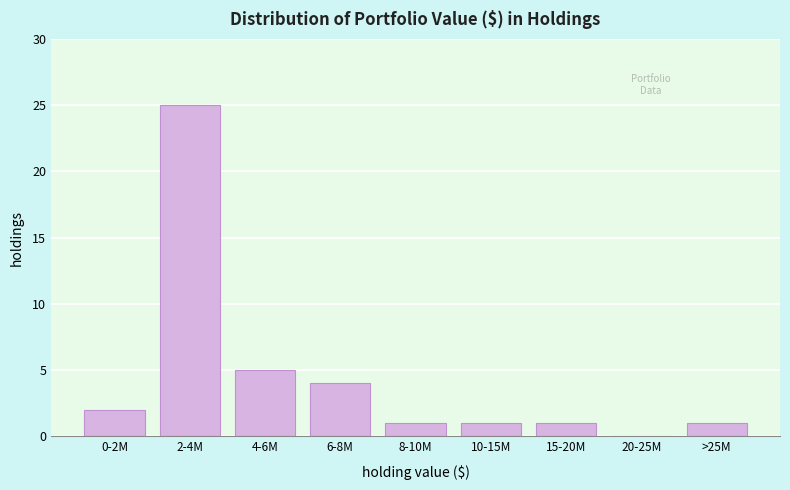

Reading left to right, list all the values displayed in this chart.

0-2M=2	2-4M=25	4-6M=5	6-8M=4	8-10M=1	10-15M=1	15-20M=1	20-25M=0	>25M=1